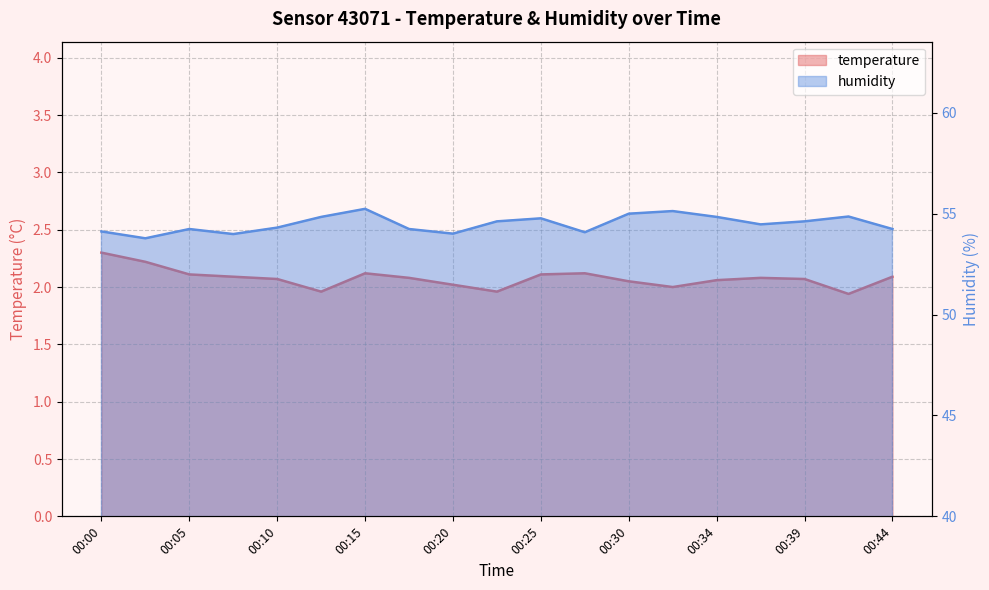

How many lines are shown in the chart?

2